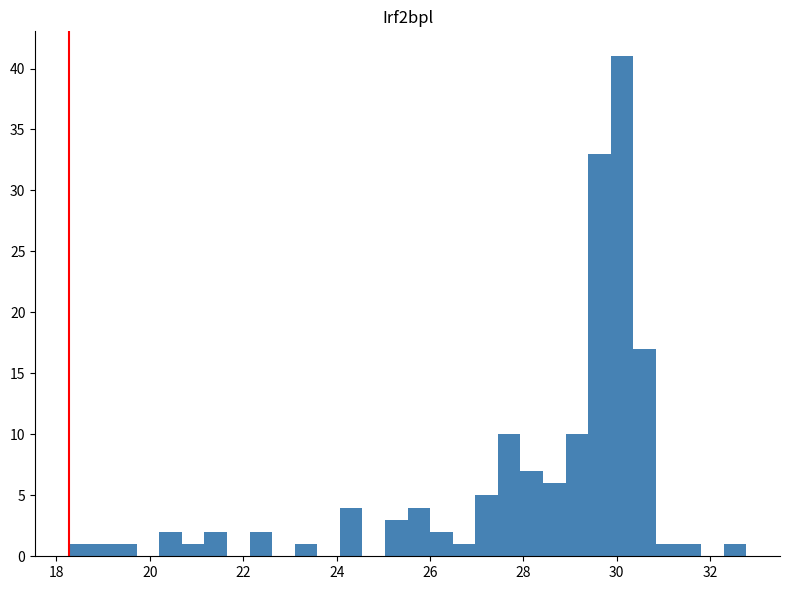

Around what value on the x-axis is the tallest bar? Give the approximate position of its centre, as read against the axis.

30.2